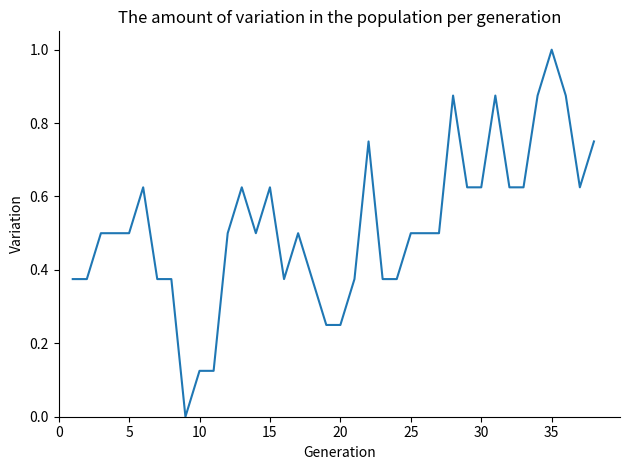

What is the difference between the maximum and minimum values?

1.0